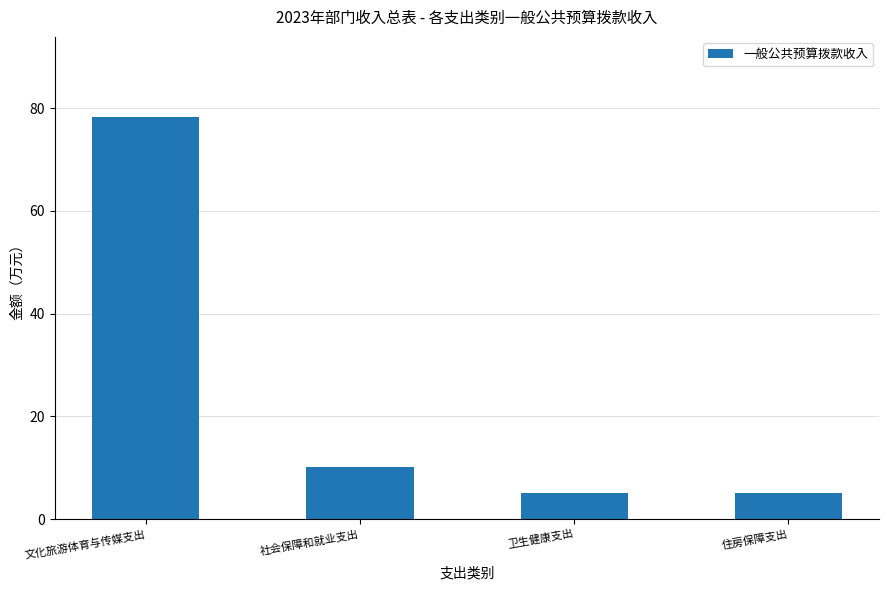

What position from the right is 住房保障支出?

1